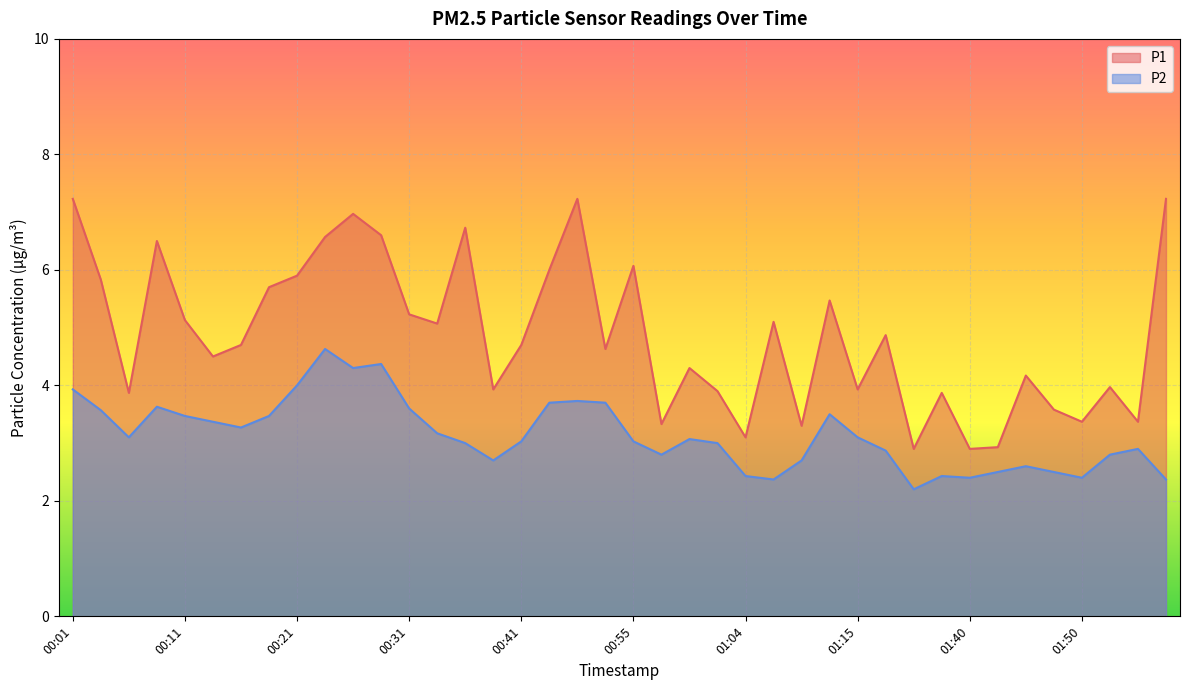

True or false: P2 and P1 cross at least once.

False